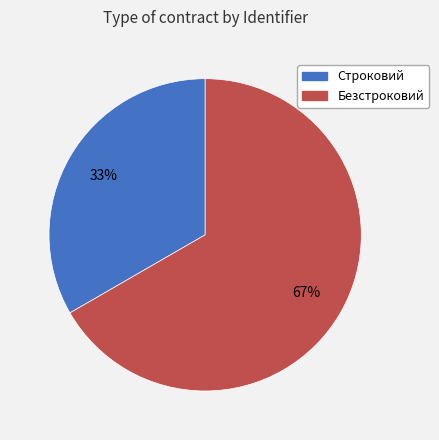

What is the majority slice?

Безстроковий